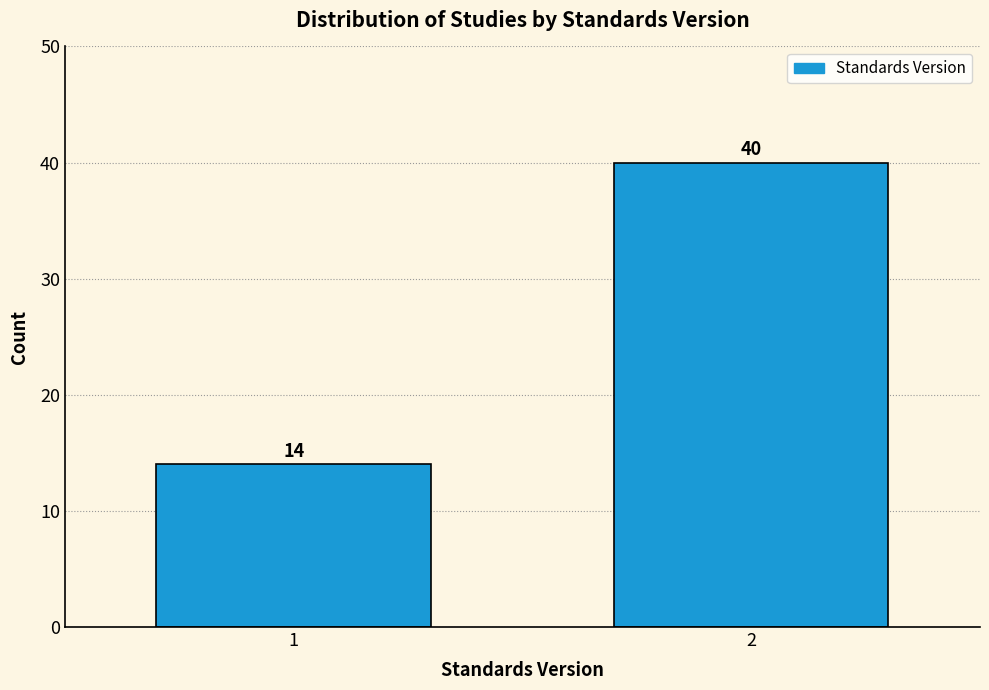

Reading left to right, transcribe all the data shown in this chart.

1=14	2=40